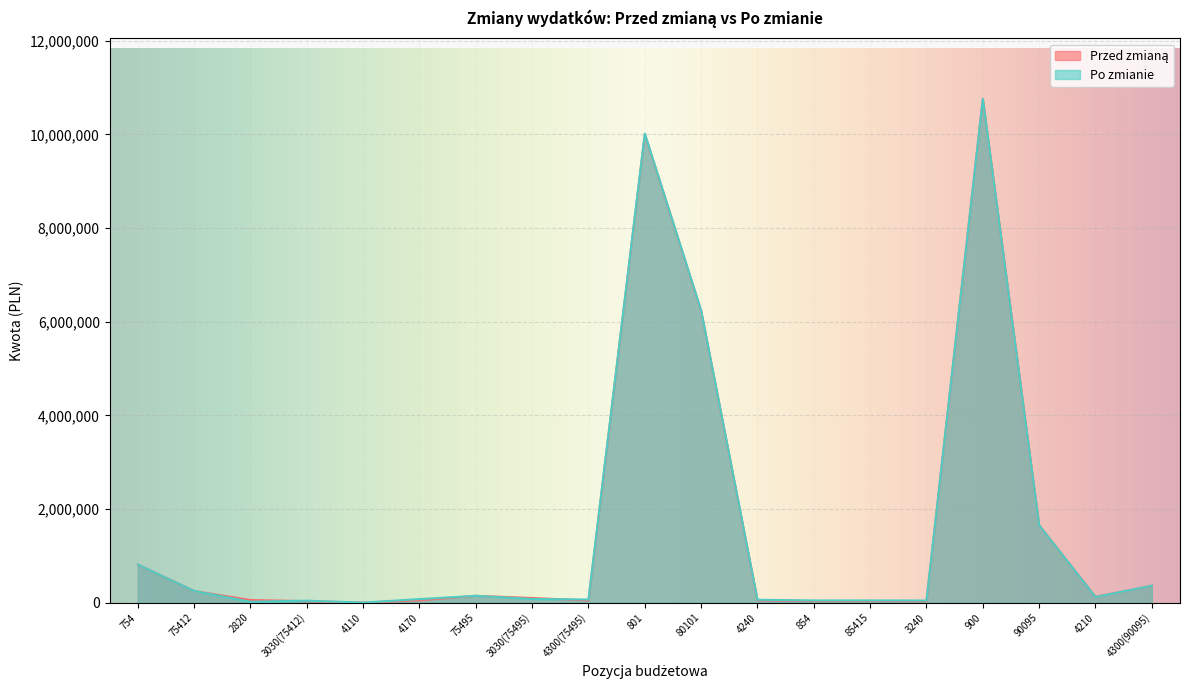

Where do Po zmianie and Przed zmianą first cross each other?

2820 and 3030(75412)